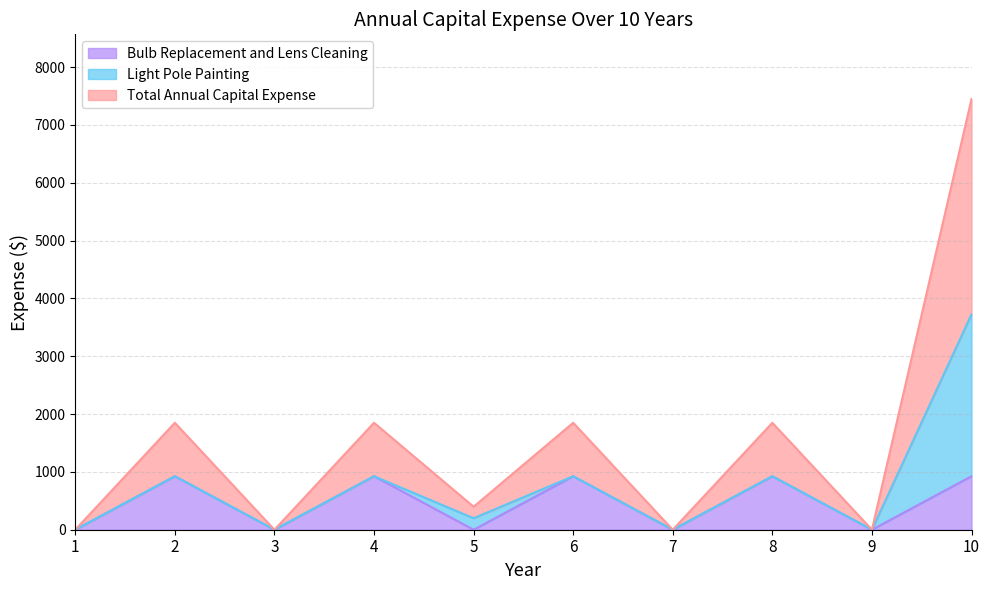

What is the value of the Bulb Replacement and Lens Cleaning point at the 10th from the left?

925